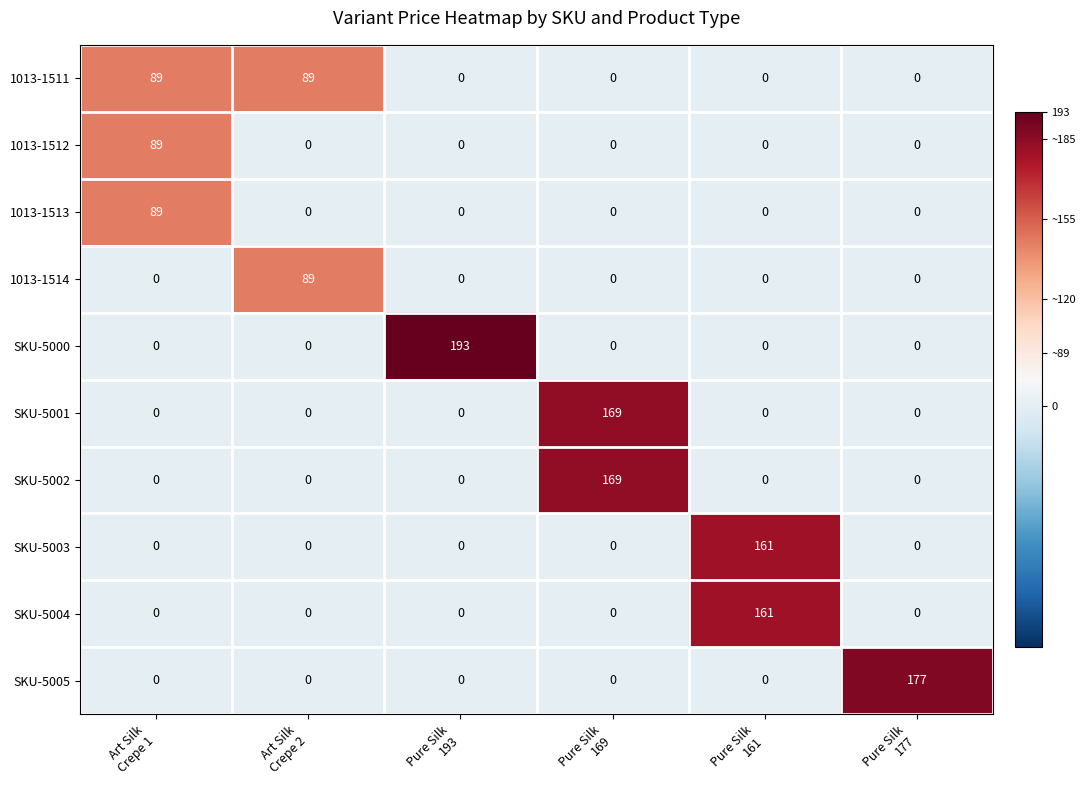

At which category is the sum across all series the highest?

Pure Silk
169